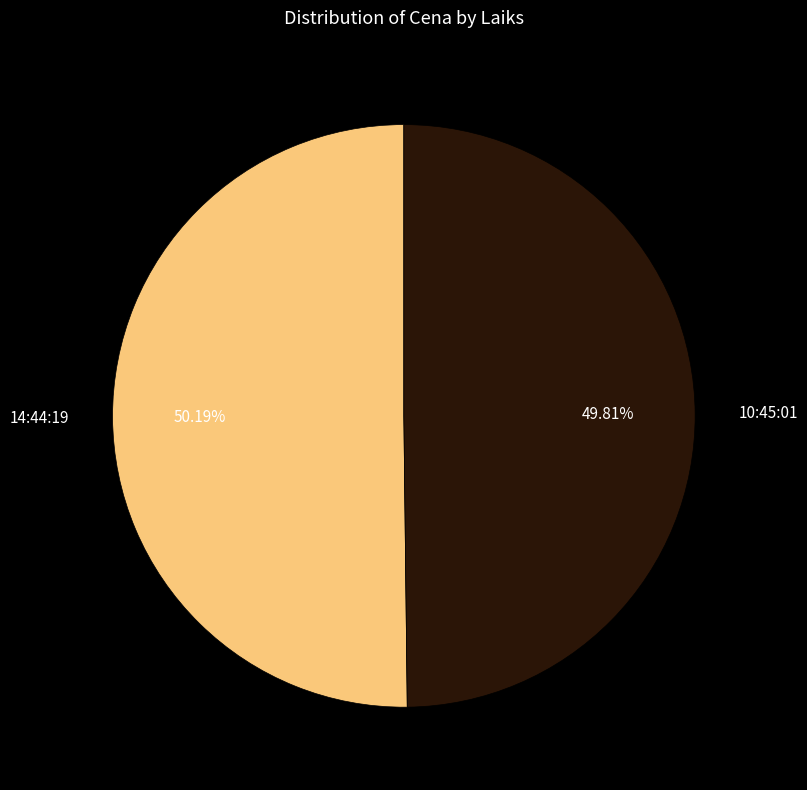

What is the ratio of the value at 14:44:19 to the value at 10:45:01?

1.0